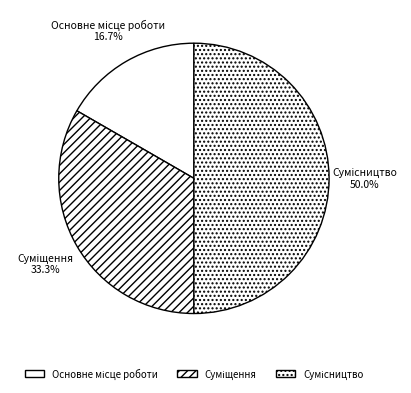

Does Сумісництво account for over 50% of the chart?

No